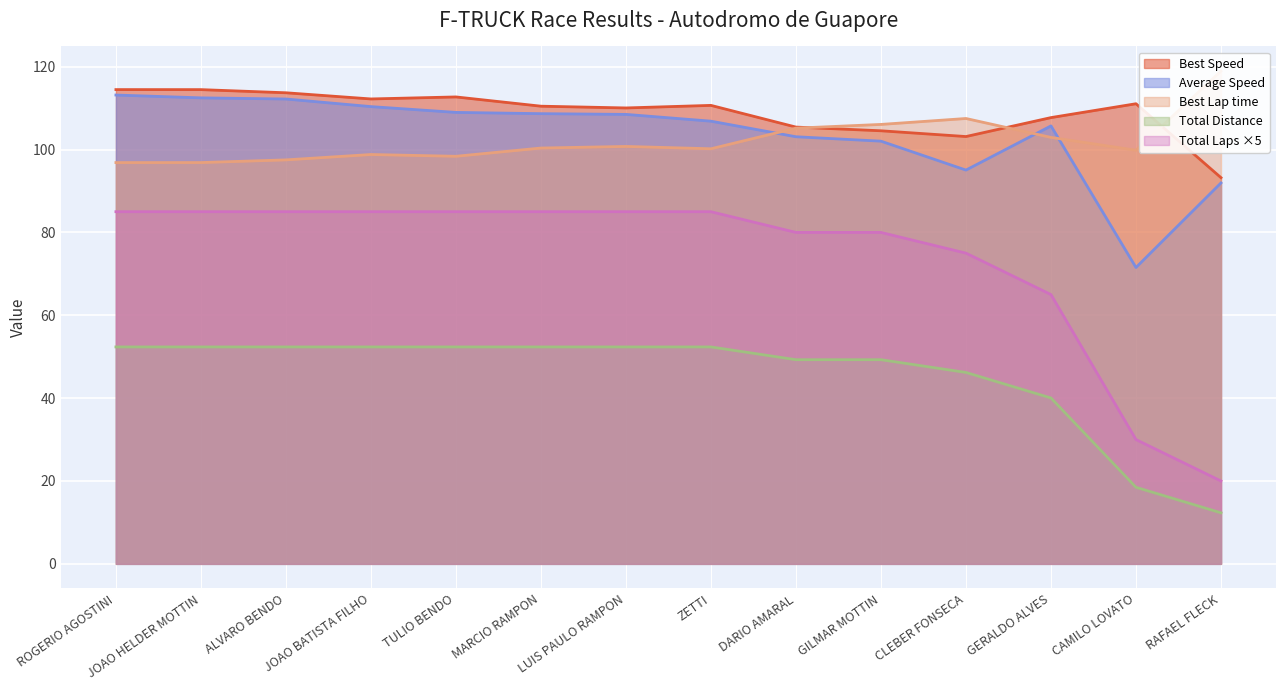

What is the highest value of the Average Speed series?

113.2